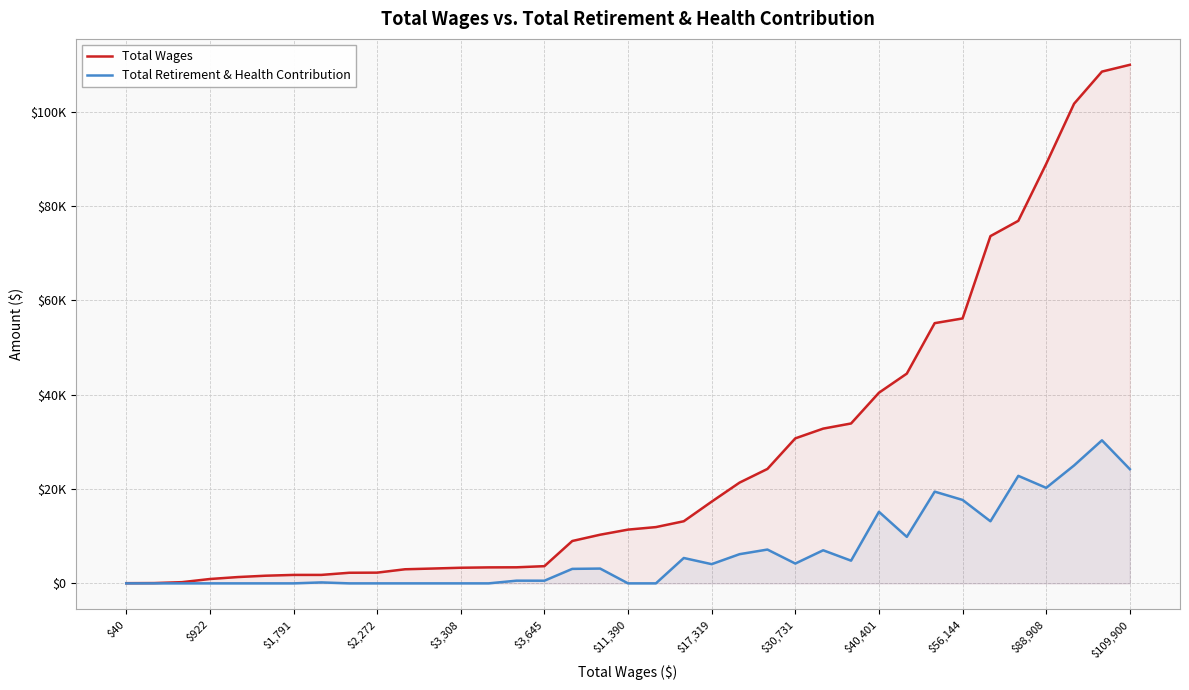

What is the average value of the Total Wages series?

27130